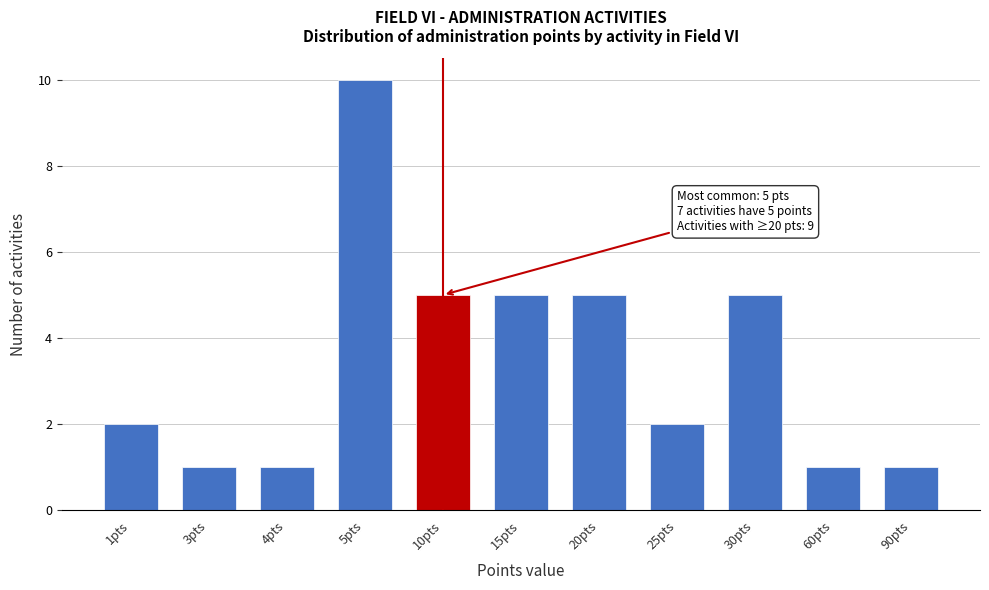

Reading right to left, extract all data points from this chart.

1	1	5	2	5	5	5	10	1	1	2